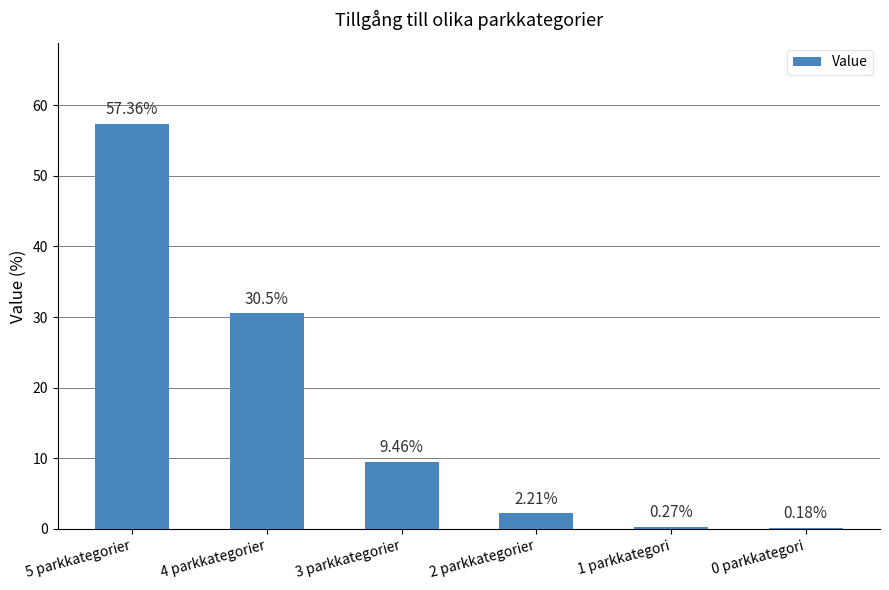

What is the sum of all values?

100.0